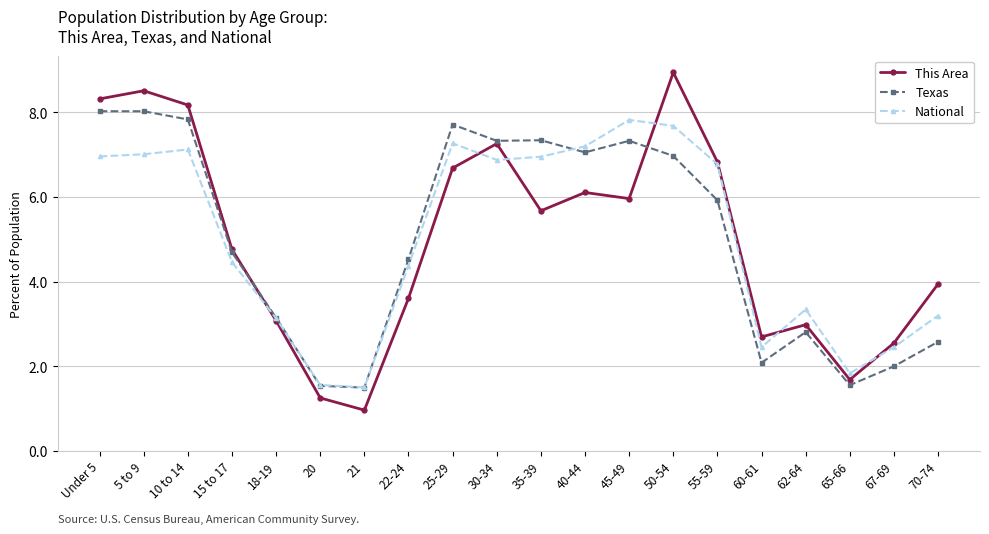

How many series are shown in this chart?

3